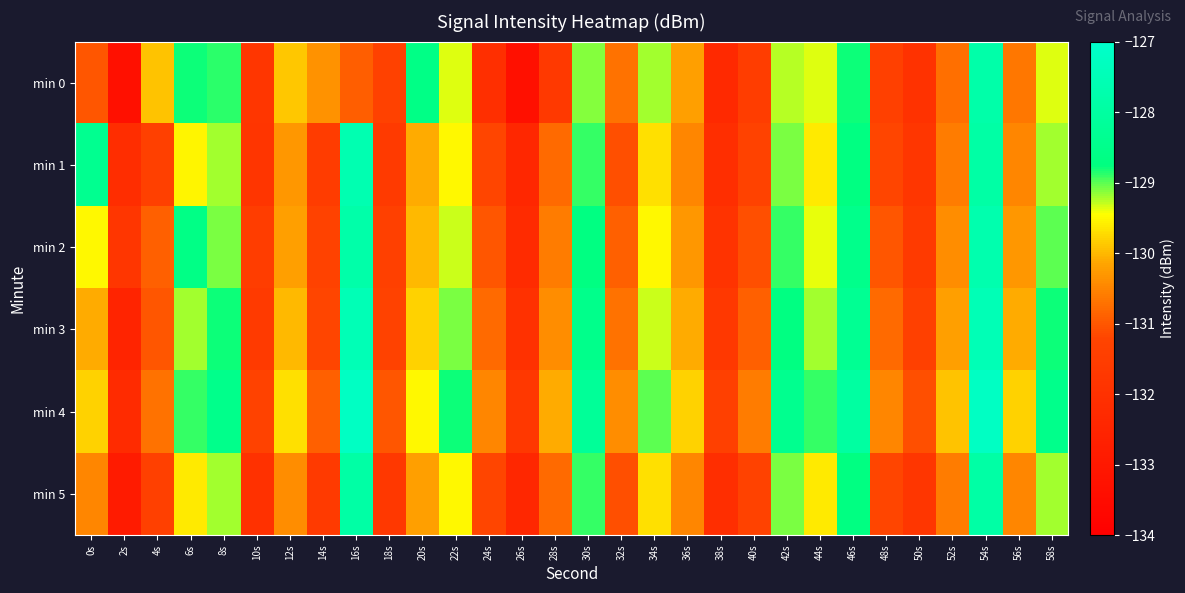

Reading left to right, what are all the values shown in this chart?

min 0: 0s=-131.0	2s=-133.3	4s=-129.9	6s=-128.8	8s=-128.9	10s=-131.8	12s=-129.9	14s=-130.3	16s=-130.9	18s=-131.3	20s=-128.6	22s=-129.4	24s=-132.1	26s=-133.3	28s=-131.6	30s=-129.1	32s=-130.7	34s=-129.2	36s=-130.2	38s=-132.3	40s=-131.5	42s=-129.2	44s=-129.4	46s=-128.8	48s=-131.4	50s=-131.9	52s=-130.7	54s=-127.8	56s=-130.7	58s=-129.4
min 1: 0s=-128.4	2s=-132.2	4s=-131.4	6s=-129.5	8s=-129.2	10s=-131.8	12s=-130.3	14s=-131.6	16s=-127.6	18s=-131.6	20s=-130.1	22s=-129.5	24s=-131.2	26s=-132.4	28s=-130.8	30s=-128.9	32s=-131.1	34s=-129.7	36s=-130.5	38s=-132.1	40s=-131.3	42s=-129.1	44s=-129.6	46s=-128.7	48s=-131.2	50s=-131.8	52s=-130.6	54s=-127.9	56s=-130.5	58s=-129.2
min 2: 0s=-129.5	2s=-131.8	4s=-130.9	6s=-128.6	8s=-129.1	10s=-131.5	12s=-130.2	14s=-131.3	16s=-127.8	18s=-131.4	20s=-130.0	22s=-129.3	24s=-131.0	26s=-132.2	28s=-130.6	30s=-128.7	32s=-130.9	34s=-129.5	36s=-130.3	38s=-131.9	40s=-131.1	42s=-128.9	44s=-129.4	46s=-128.5	48s=-131.0	50s=-131.6	52s=-130.4	54s=-127.7	56s=-130.3	58s=-129.0
min 3: 0s=-130.1	2s=-132.5	4s=-131.0	6s=-129.2	8s=-128.8	10s=-131.6	12s=-130.0	14s=-131.2	16s=-127.5	18s=-131.3	20s=-129.8	22s=-129.1	24s=-130.8	26s=-132.0	28s=-130.4	30s=-128.5	32s=-130.7	34s=-129.3	36s=-130.1	38s=-131.7	40s=-130.9	42s=-128.7	44s=-129.2	46s=-128.3	48s=-130.8	50s=-131.4	52s=-130.2	54s=-127.5	56s=-130.1	58s=-128.8
min 4: 0s=-129.8	2s=-132.2	4s=-130.7	6s=-128.9	8s=-128.5	10s=-131.3	12s=-129.7	14s=-130.9	16s=-127.2	18s=-131.0	20s=-129.5	22s=-128.8	24s=-130.5	26s=-131.7	28s=-130.1	30s=-128.2	32s=-130.4	34s=-129.0	36s=-129.8	38s=-131.4	40s=-130.6	42s=-128.4	44s=-128.9	46s=-128.0	48s=-130.5	50s=-131.1	52s=-129.9	54s=-127.2	56s=-129.8	58s=-128.5
min 5: 0s=-130.5	2s=-132.9	4s=-131.4	6s=-129.6	8s=-129.2	10s=-132.0	12s=-130.4	14s=-131.6	16s=-127.9	18s=-131.7	20s=-130.2	22s=-129.5	24s=-131.2	26s=-132.4	28s=-130.8	30s=-128.9	32s=-131.1	34s=-129.7	36s=-130.5	38s=-132.1	40s=-131.3	42s=-129.1	44s=-129.6	46s=-128.7	48s=-131.2	50s=-131.8	52s=-130.6	54s=-127.9	56s=-130.5	58s=-129.2